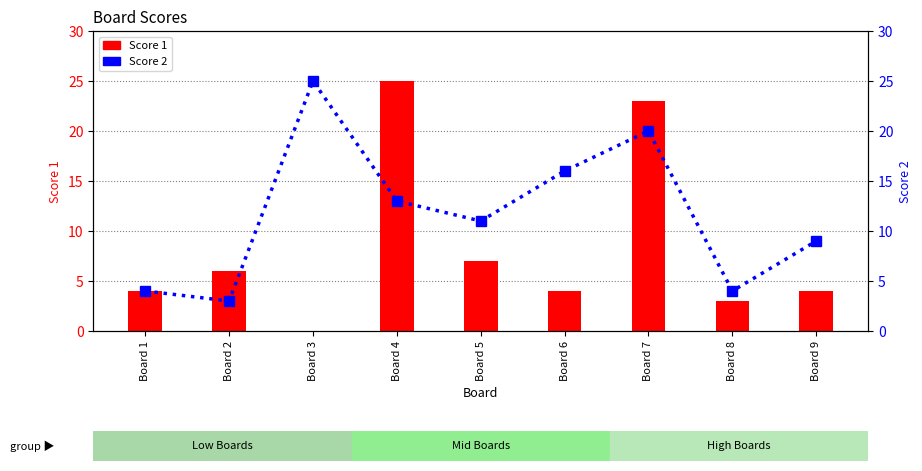

What are all the series names shown in the legend?

Score 1, Score 2